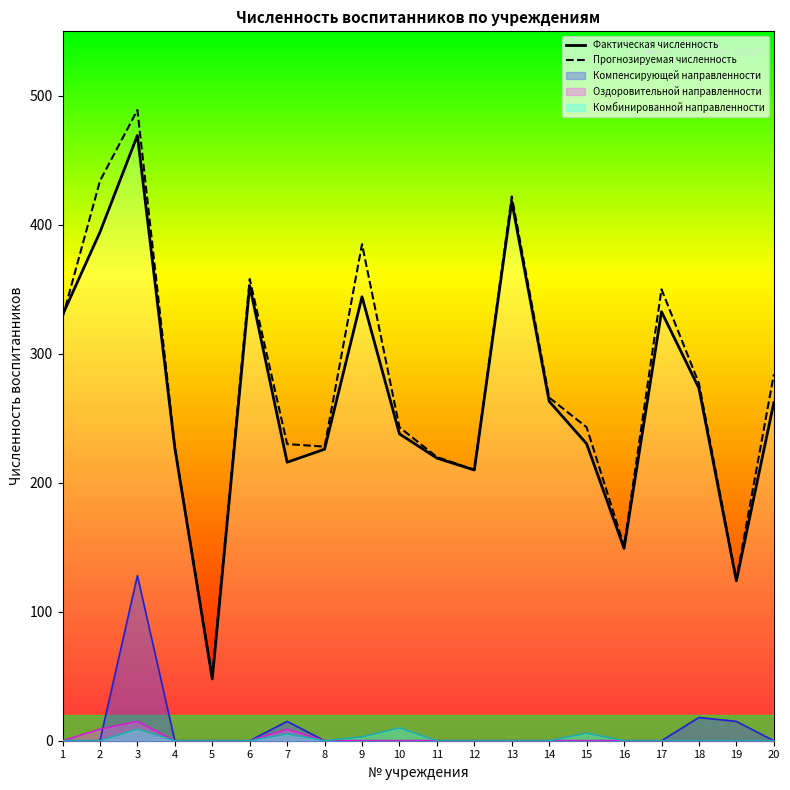

Does the chart have visible grid lines?

No